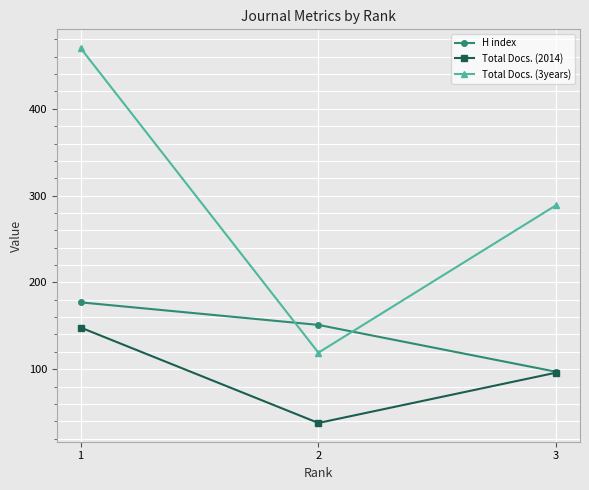

Reading left to right, what are all the values shown in this chart?

H index: 177	151	97
Total Docs. (2014): 148	38	96
Total Docs. (3years): 470	119	289